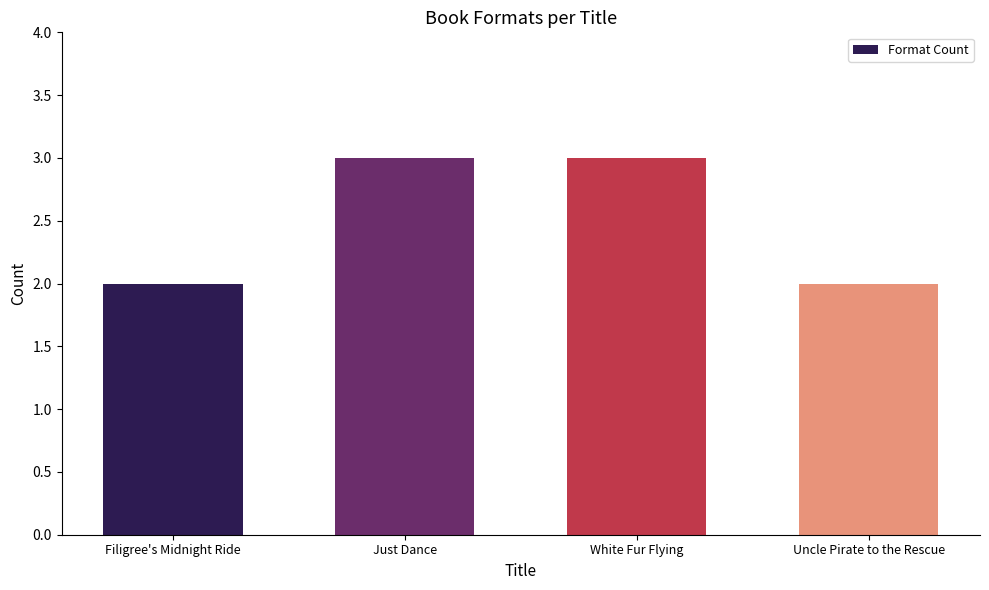

What is the change in value from Filigree's Midnight Ride to White Fur Flying?

+1